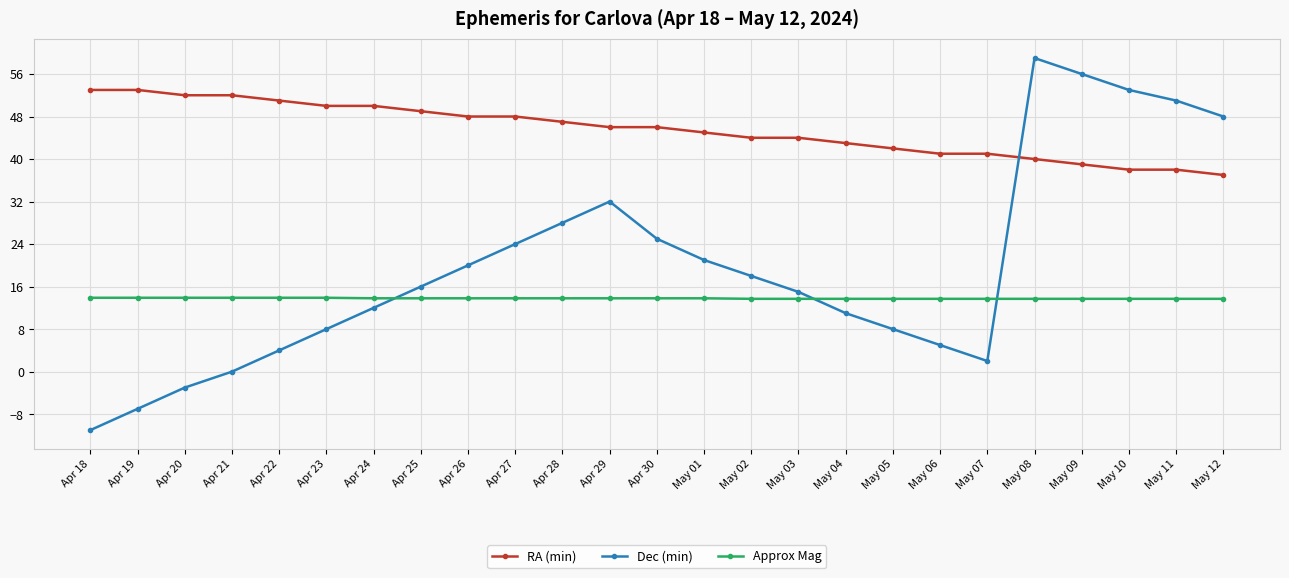

What are all the series names shown in the legend?

RA (min), Dec (min), Approx Mag